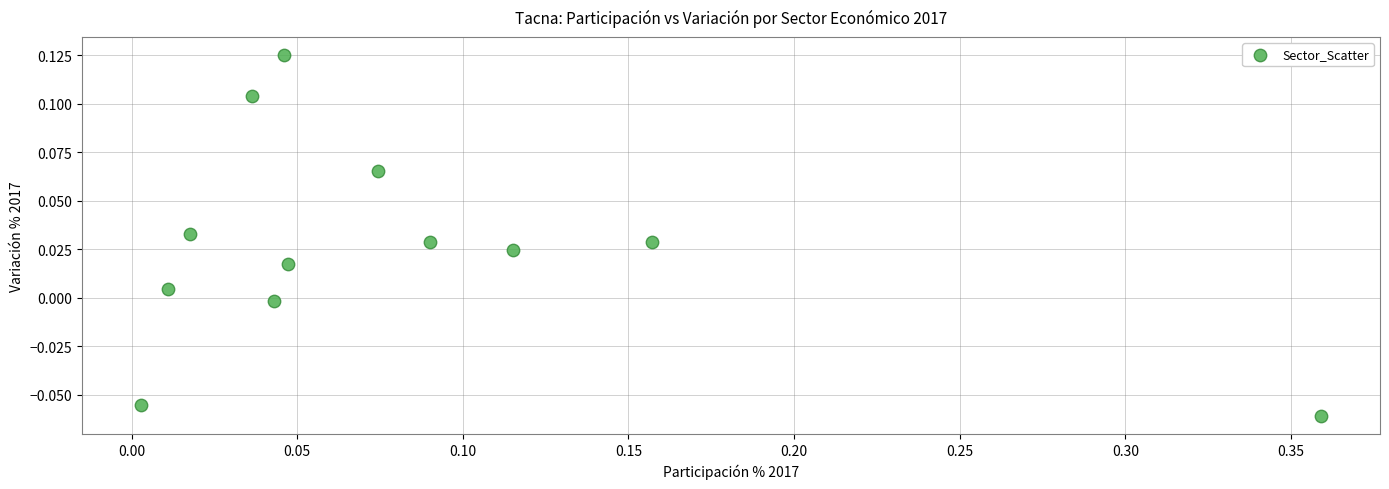

What is the range of X values (max minus min)?

0.4